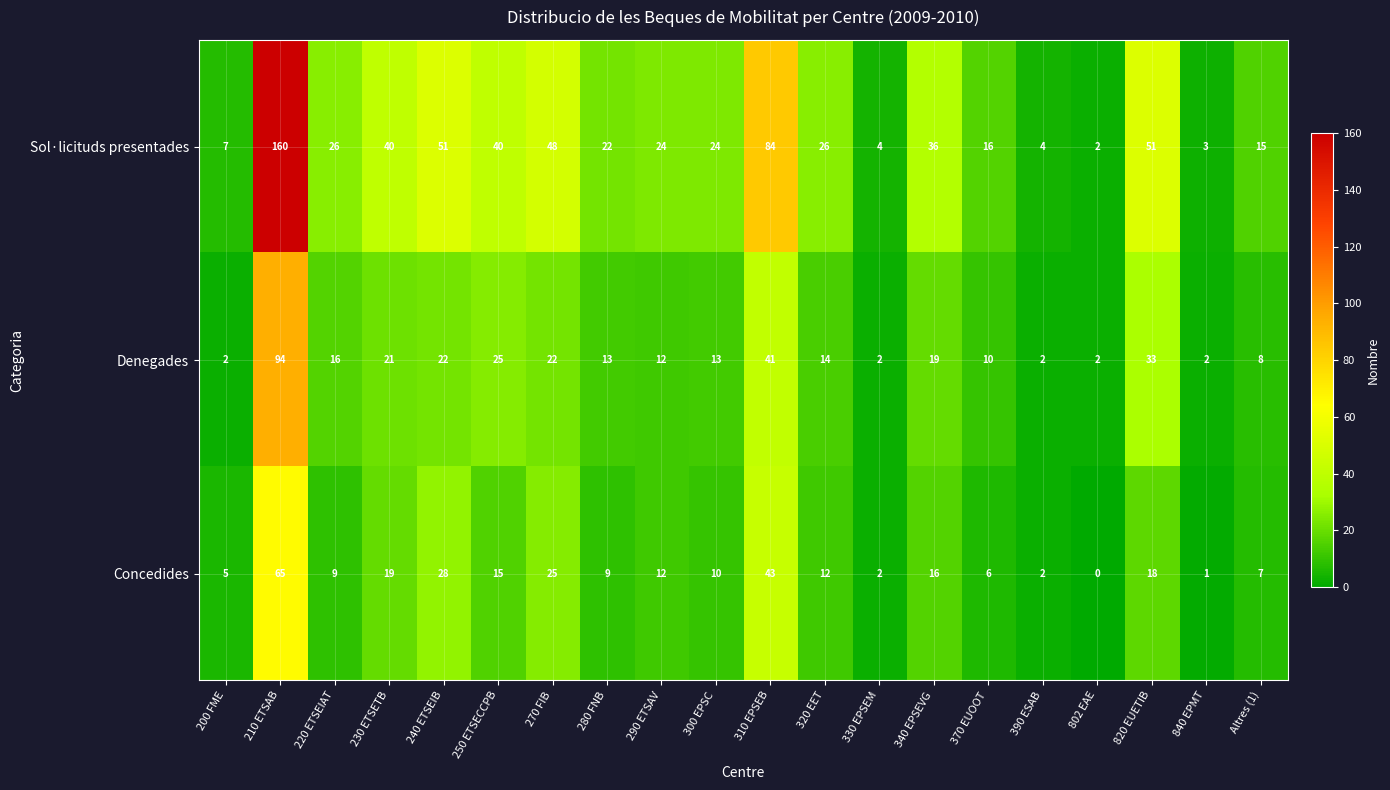

What is the spread (max minus min) of values at 240 ETSEIB?

29